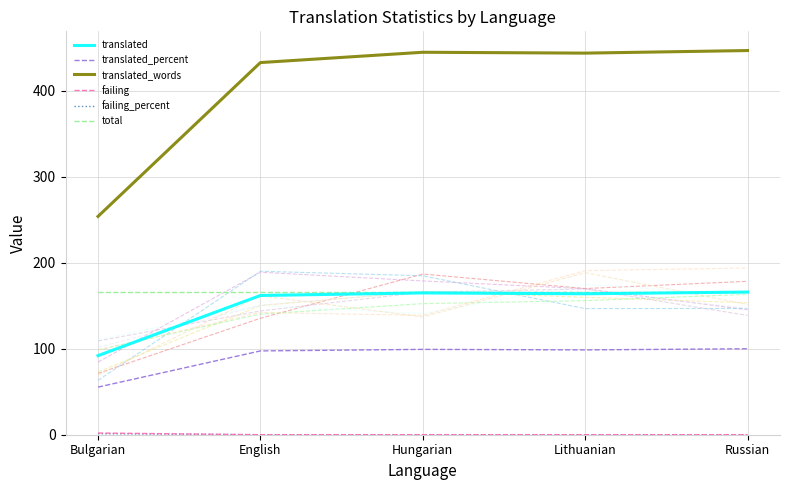

What is the value of the translated_percent point at the 5th from the left?

100.0